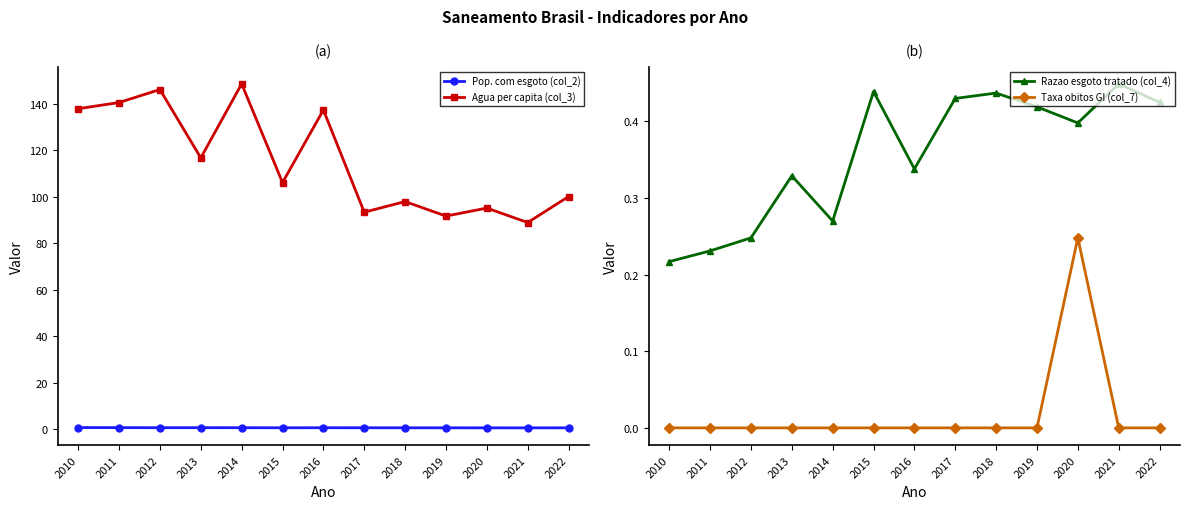

Reading left to right, extract all data points from this chart.

Pop. com esgoto (col_2): 2010=0.7	2011=0.7	2012=0.7	2013=0.7	2014=0.7	2015=0.6	2016=0.7	2017=0.7	2018=0.6	2019=0.6	2020=0.6	2021=0.6	2022=0.6
Agua per capita (col_3): 2010=137.8	2011=140.5	2012=146.1	2013=116.7	2014=148.5	2015=106.1	2016=137.3	2017=93.3	2018=97.9	2019=91.7	2020=95.1	2021=88.9	2022=100.1
Razao esgoto tratado (col_4): 2010=0.2	2011=0.2	2012=0.2	2013=0.3	2014=0.3	2015=0.4	2016=0.3	2017=0.4	2018=0.4	2019=0.4	2020=0.4	2021=0.4	2022=0.4
Taxa obitos GI (col_7): 2010=0.0	2011=0.0	2012=0.0	2013=0.0	2014=0.0	2015=0.0	2016=0.0	2017=0.0	2018=0.0	2019=0.0	2020=0.2	2021=0.0	2022=0.0